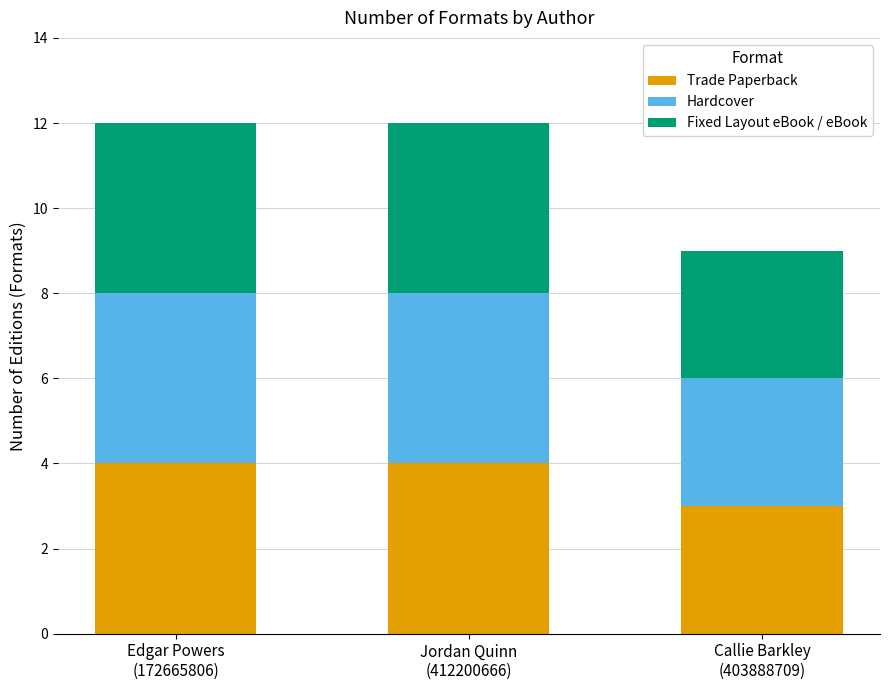

Reading left to right, what are the values for Trade Paperback?

4	4	3